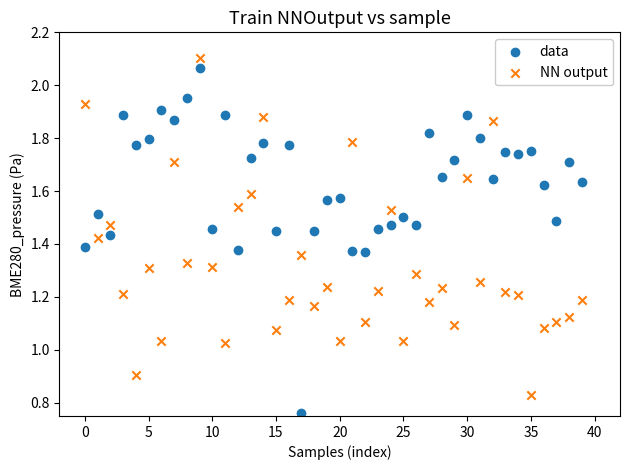

What are all the series names shown in the legend?

data, NN output